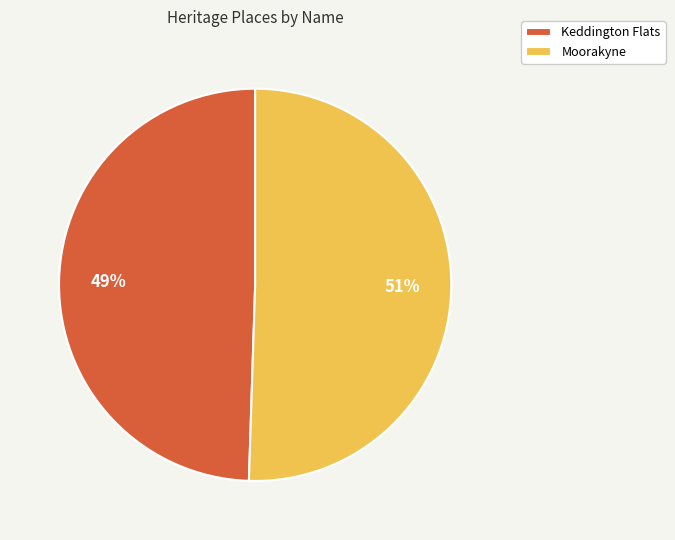

Which category accounts for the majority?

Moorakyne